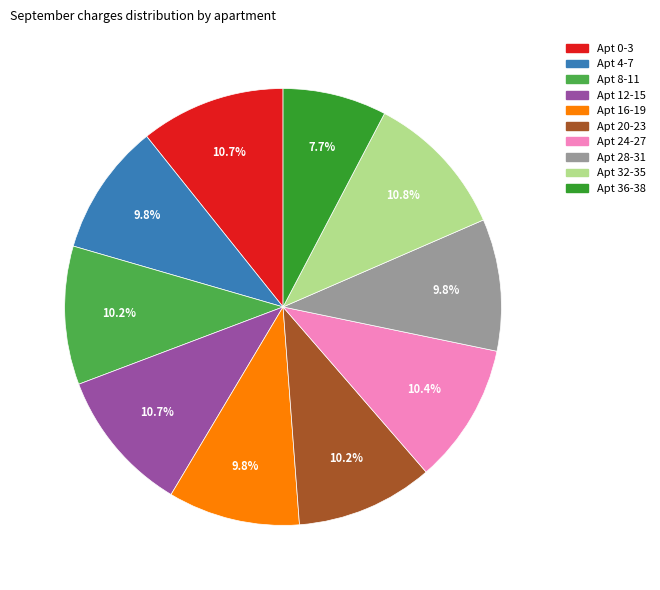

Is there any slice that represents more than half of the pie?

No